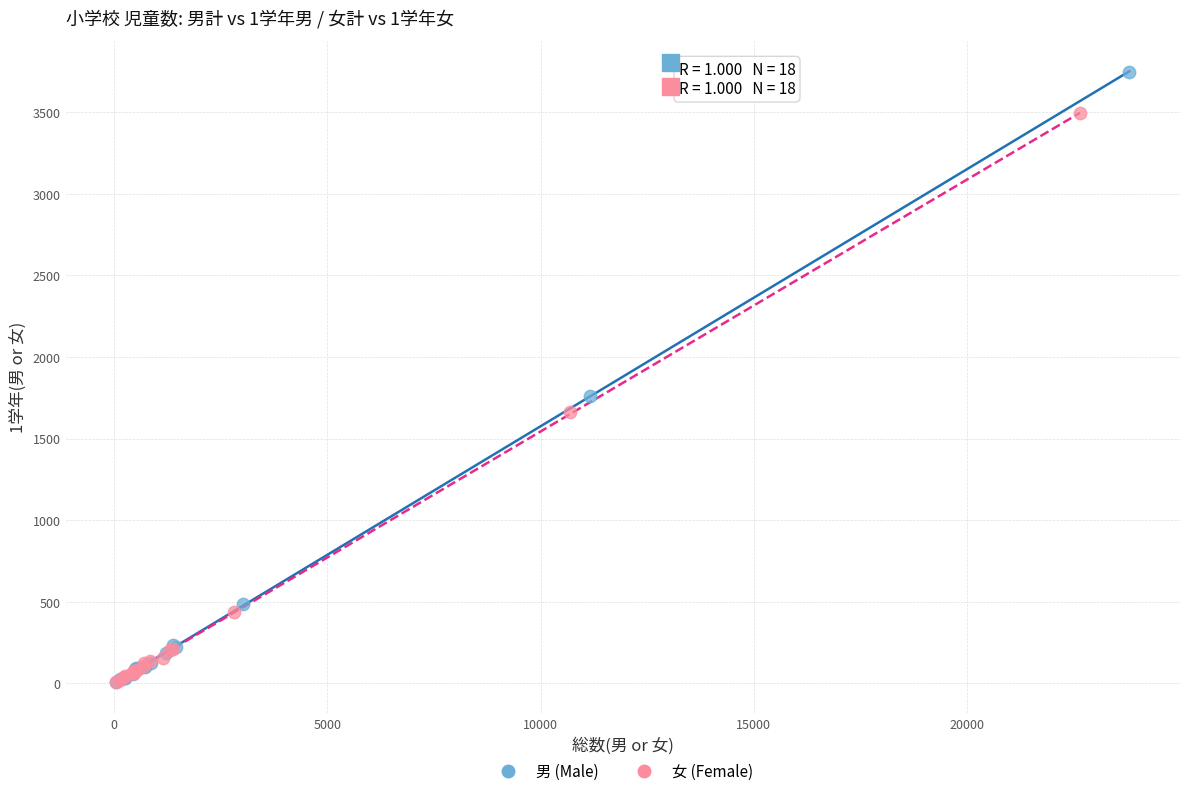

Which series contains the highest Y value?

男 (Male)